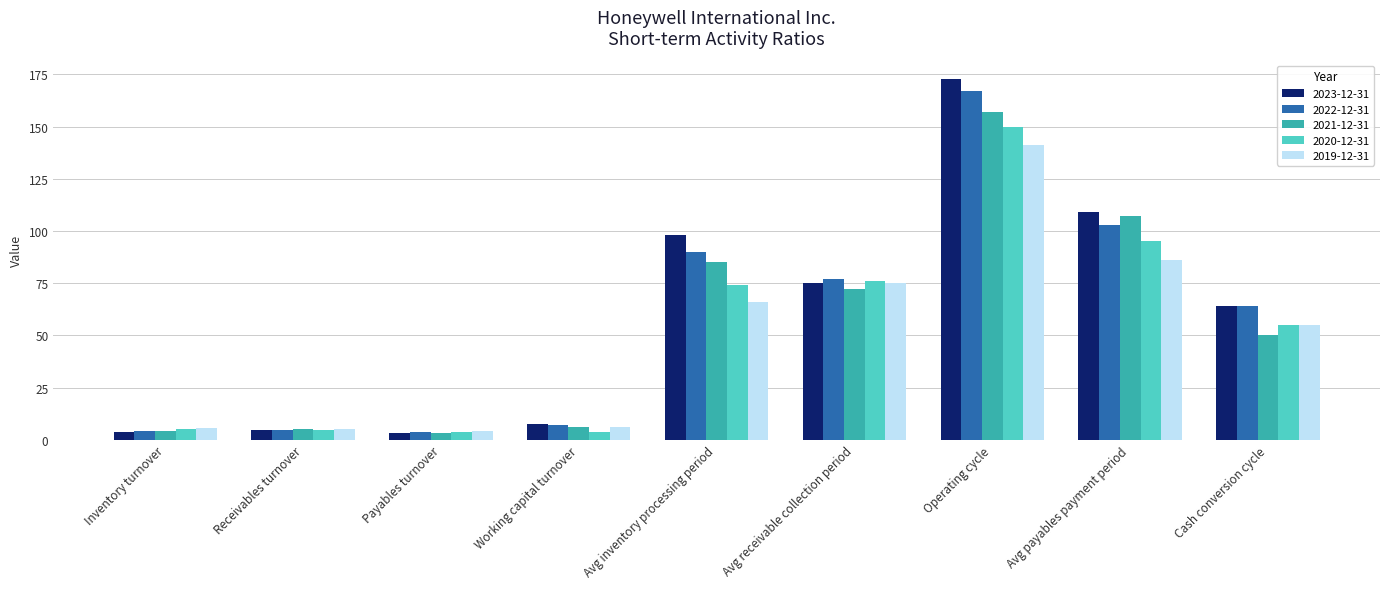

What position from the right is Payables turnover?

7